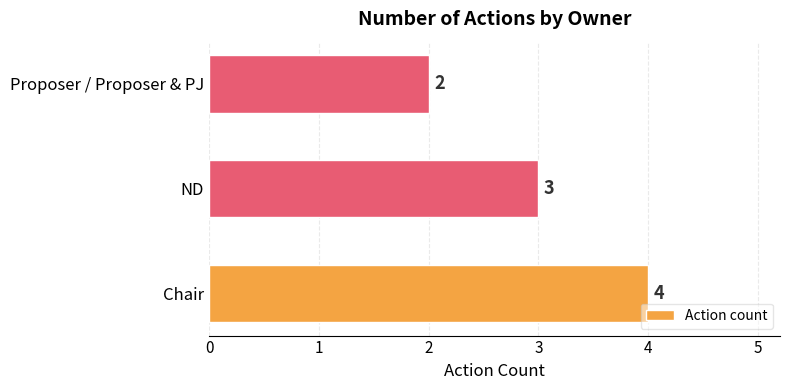

Rank the categories by value from highest to lowest.

Chair, ND, Proposer / Proposer & PJ